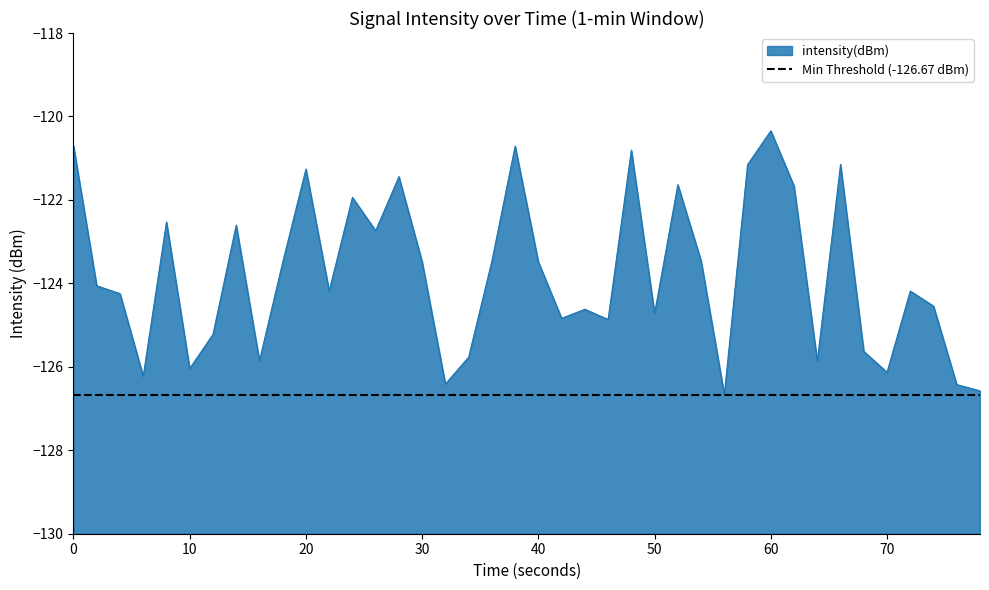

How many points are higher than both their immediate neighbors (excluding endpoints)?

12